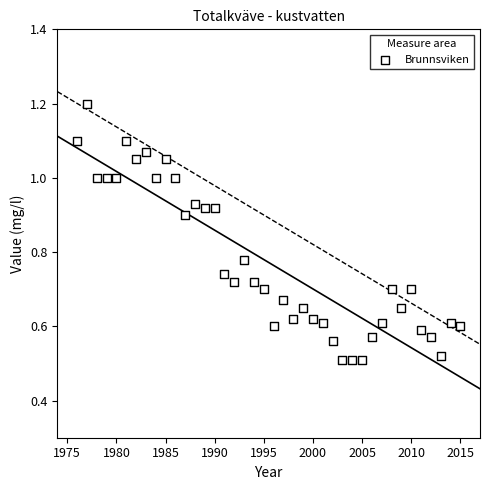

What is the range of X values (max minus min)?

39.0